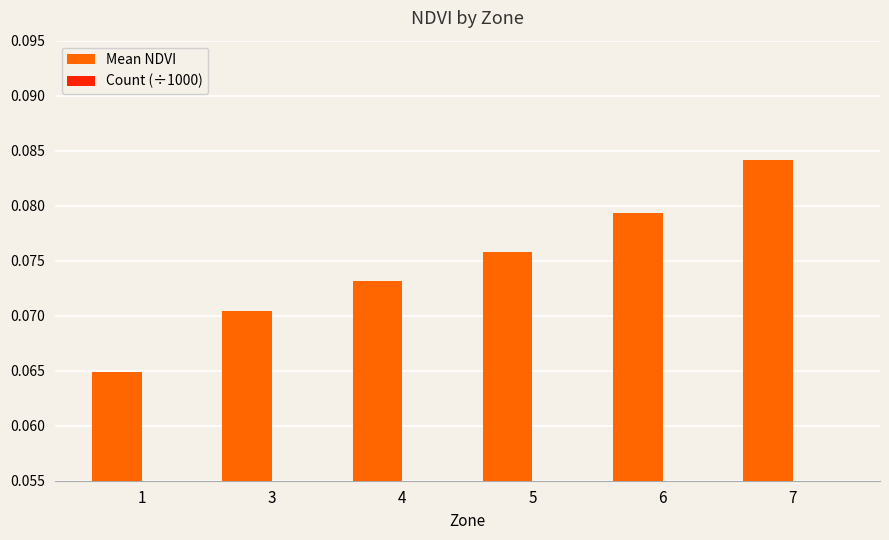

Rank the series at 6 from lowest to highest value.

Count (÷1000), Mean NDVI